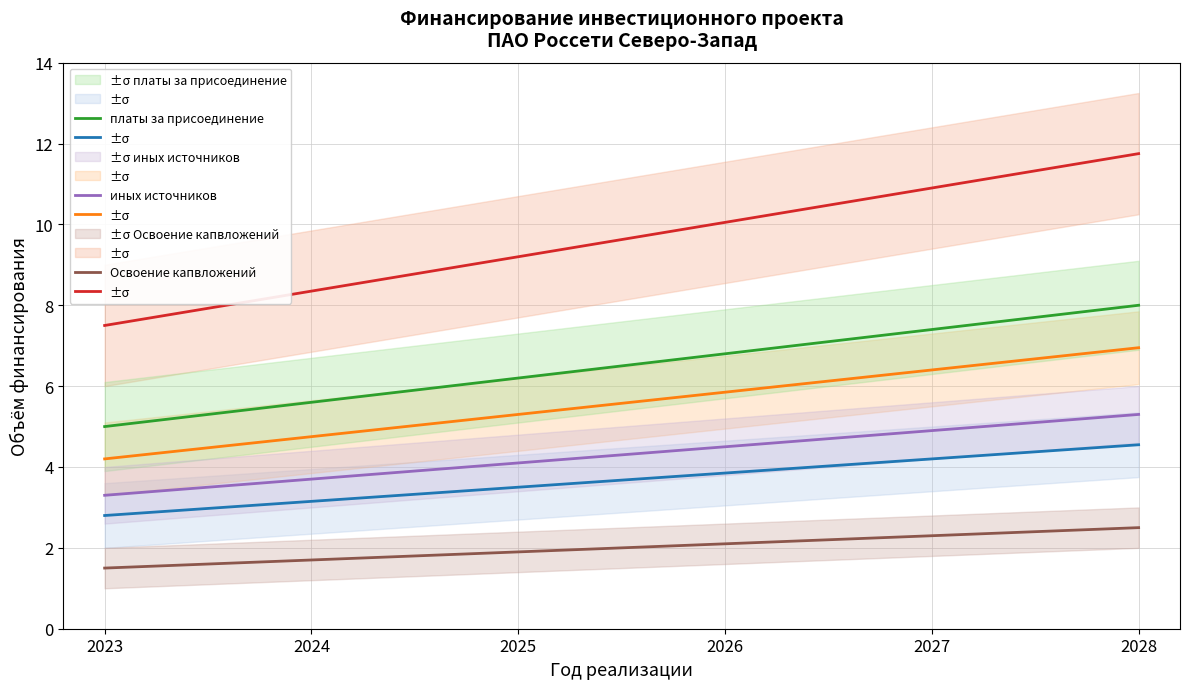

True or false: Освоение капвложений has a value of 1.1 at 2028.

False